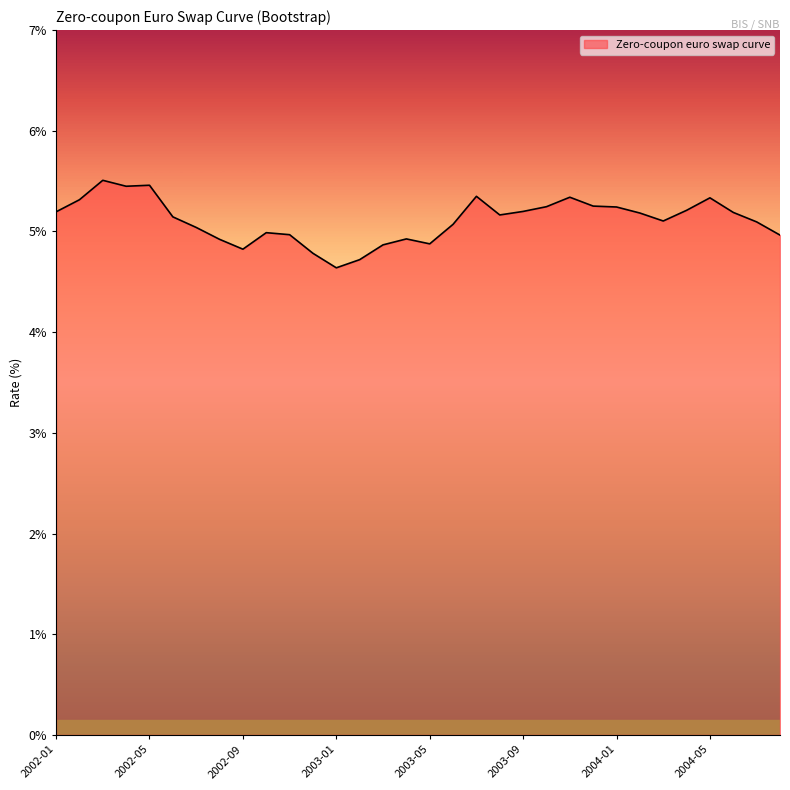

What is the maximum value shown in the chart?

5.5